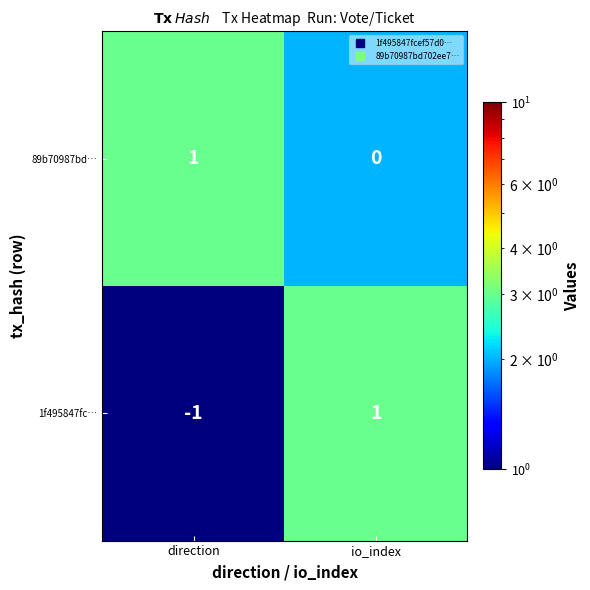

At which label does 1f495847fc… reach its peak?

io_index